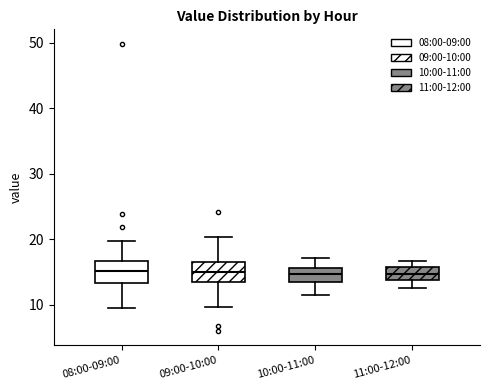

Reading left to right, transcribe this box plot: for each box, give where its median line is, the range the box spans, and where its two whiskers end, as read against the y-axis. The values are not printed on the chart, so give them approximately, as read against the axis.

08:00-09:00: median 15, box 13 to 17, whiskers 10 to 20
09:00-10:00: median 15, box 13 to 16, whiskers 10 to 20
10:00-11:00: median 15, box 14 to 16, whiskers 12 to 17
11:00-12:00: median 15, box 14 to 16, whiskers 13 to 17